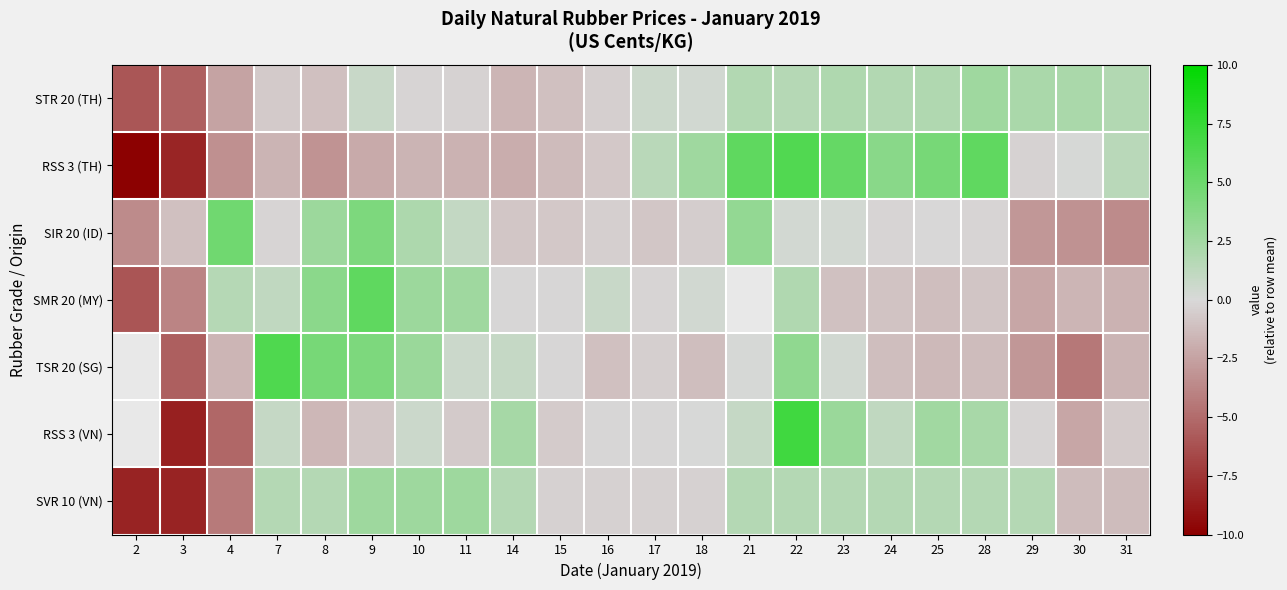

How many negative values does the SIR 20 (ID) series have?

14